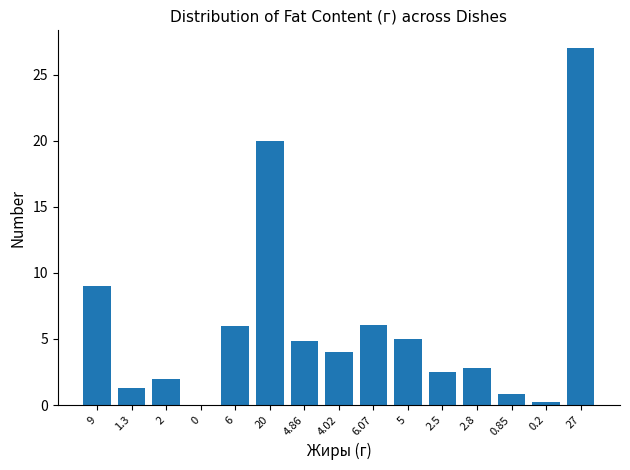

Which has a higher value, 2.5 or 0.85?

2.5